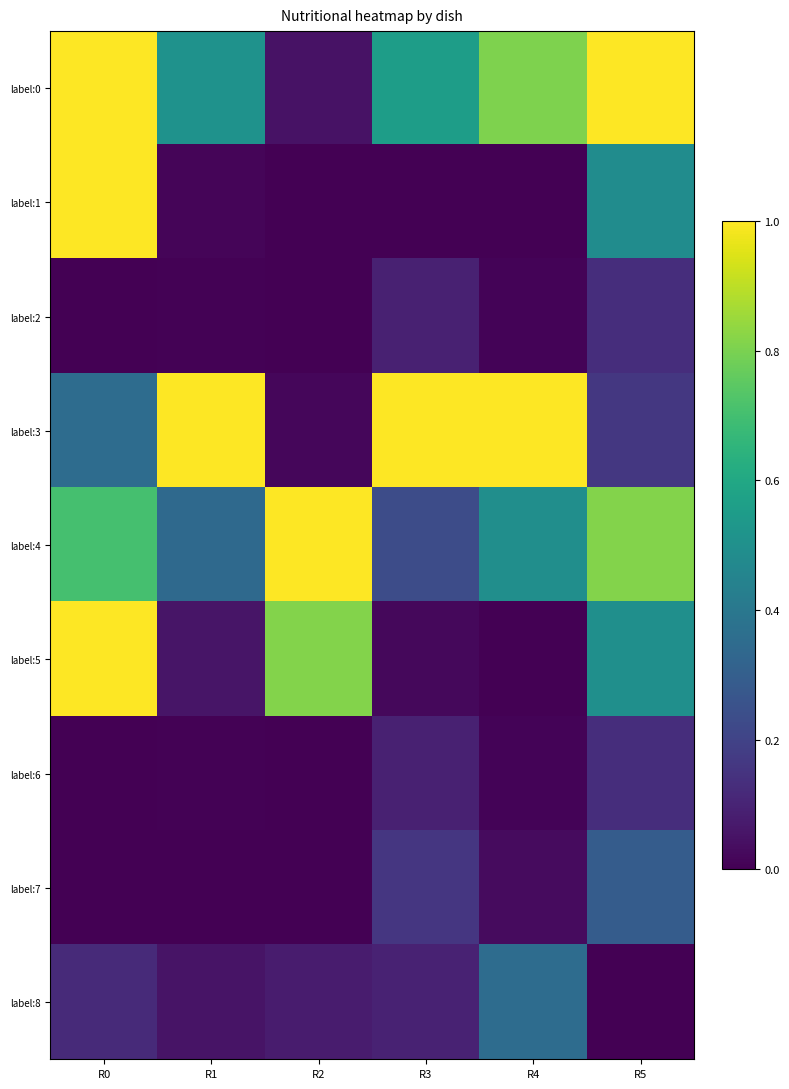

Reading left to right, list all the values displayed in this chart.

label:0: R0=1.0	R1=0.5	R2=0.0	R3=0.6	R4=0.8	R5=1.0
label:1: R0=1.0	R1=0.0	R2=0.0	R3=0.0	R4=0.0	R5=0.5
label:2: R0=0.0	R1=0.0	R2=0.0	R3=0.1	R4=0.0	R5=0.1
label:3: R0=0.4	R1=1.0	R2=0.0	R3=1.0	R4=1.0	R5=0.2
label:4: R0=0.7	R1=0.3	R2=1.0	R3=0.2	R4=0.5	R5=0.8
label:5: R0=1.0	R1=0.1	R2=0.8	R3=0.0	R4=0.0	R5=0.5
label:6: R0=0.0	R1=0.0	R2=0.0	R3=0.1	R4=0.0	R5=0.1
label:7: R0=0.0	R1=0.0	R2=0.0	R3=0.2	R4=0.0	R5=0.3
label:8: R0=0.1	R1=0.1	R2=0.1	R3=0.1	R4=0.4	R5=0.0